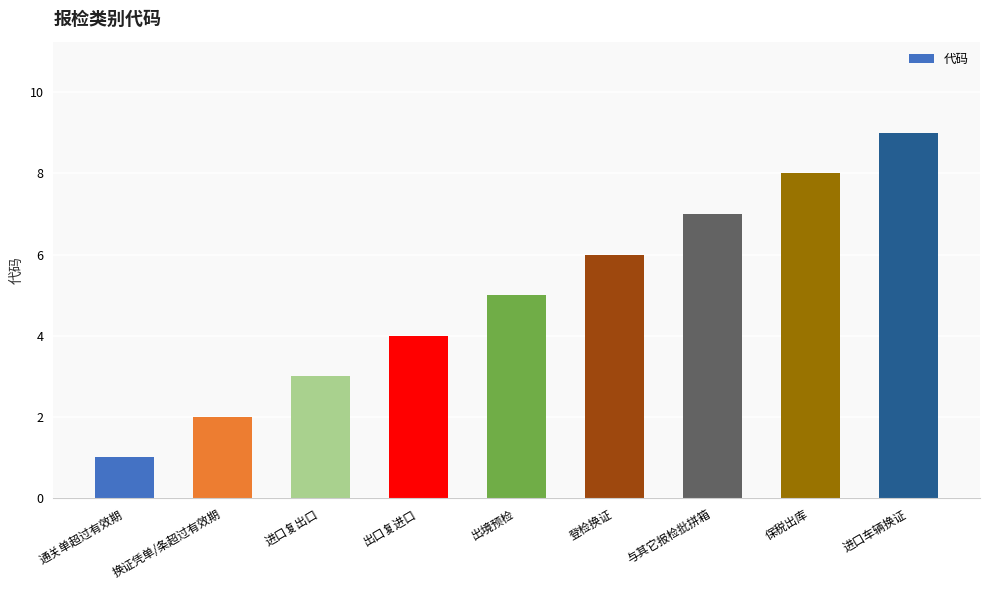

Reading left to right, extract all data points from this chart.

1	2	3	4	5	6	7	8	9